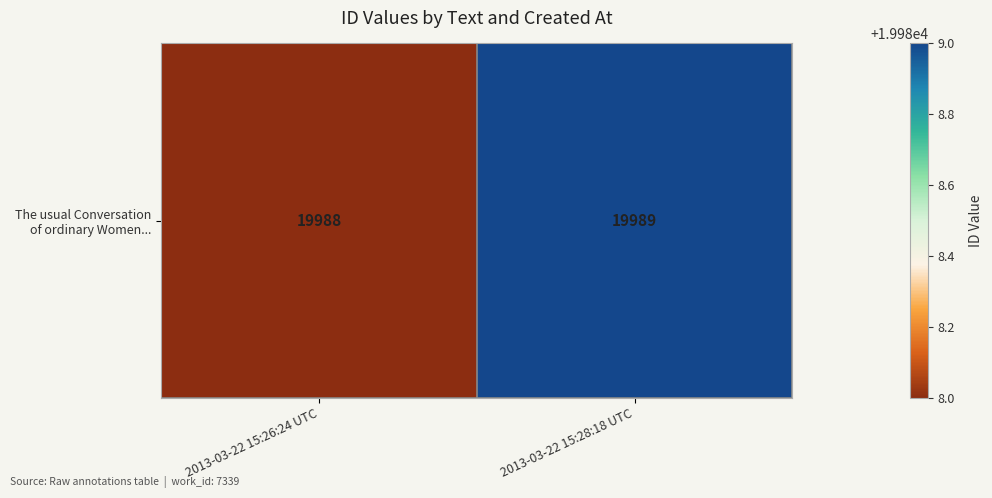

What is the difference between the maximum and minimum values?

1